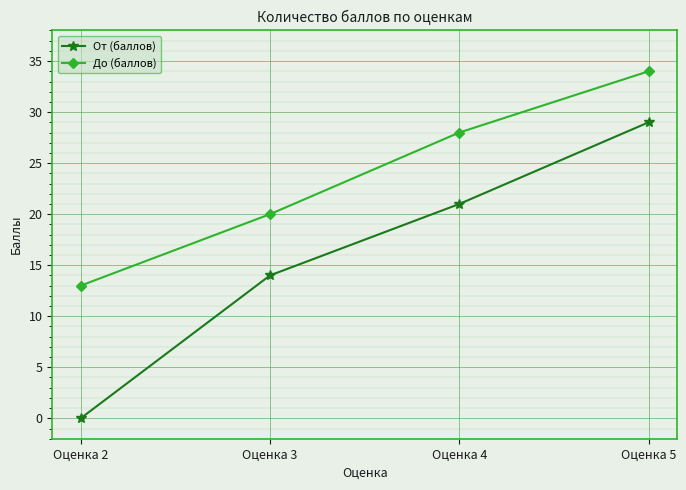

At which category is the sum across all series the highest?

Оценка 5